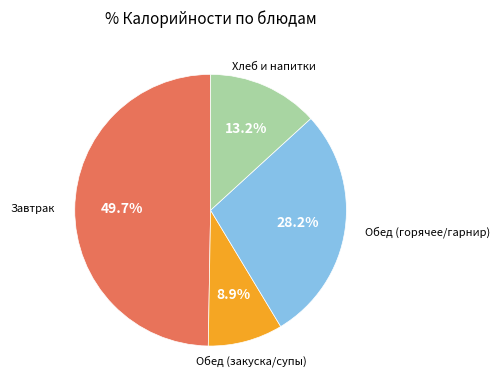

Does any single category account for the majority?

No